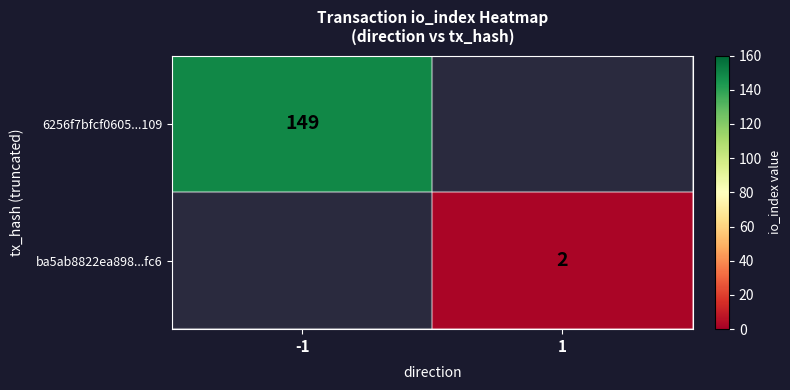

Is the value of 6256f7bfcf0605...109 at -1 greater than the value of ba5ab8822ea898...fc6 at 1?

Yes